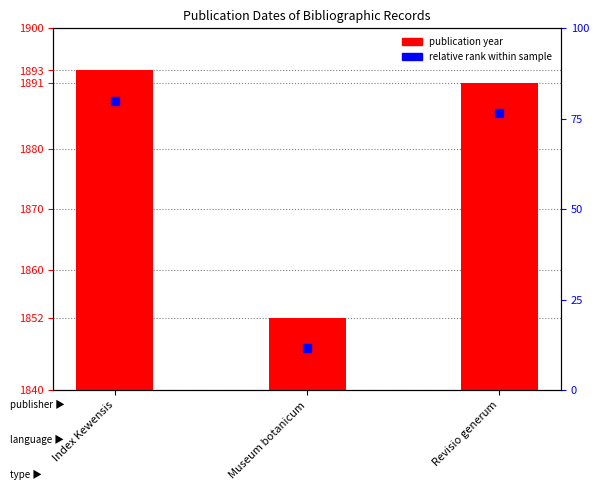

What is the label of the 1st bar from the left?

Index Kewensis